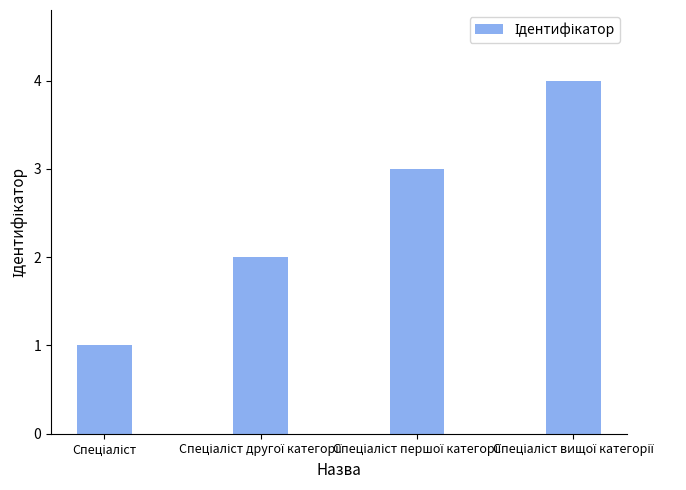

Are the bars horizontal?

No